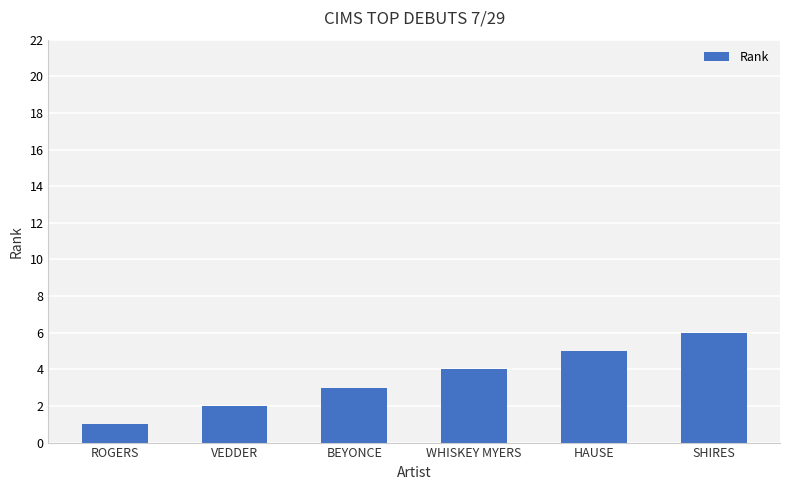

True or false: the data shows 2 at VEDDER.

True